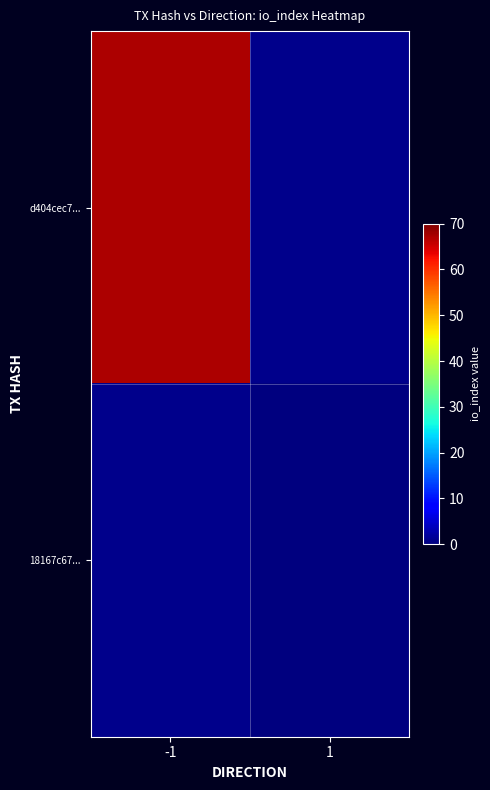

What is the maximum value shown in the chart?

67.0